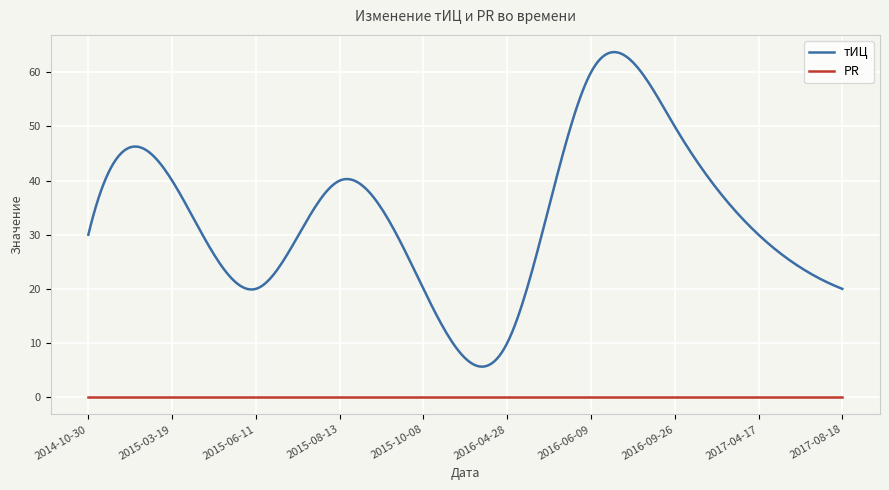

Which series has the largest total across all categories?

тИЦ